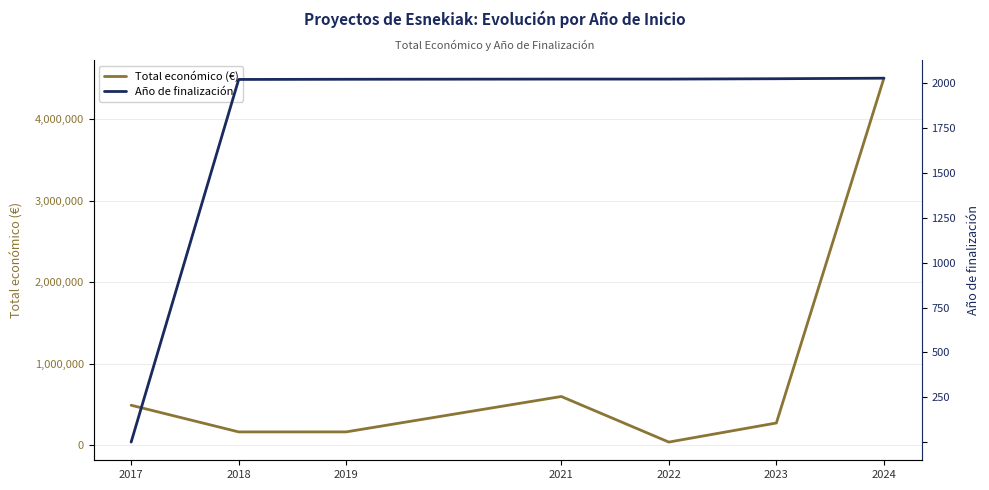

Where is Total económico (€) nearest to the value 2269866?

2021